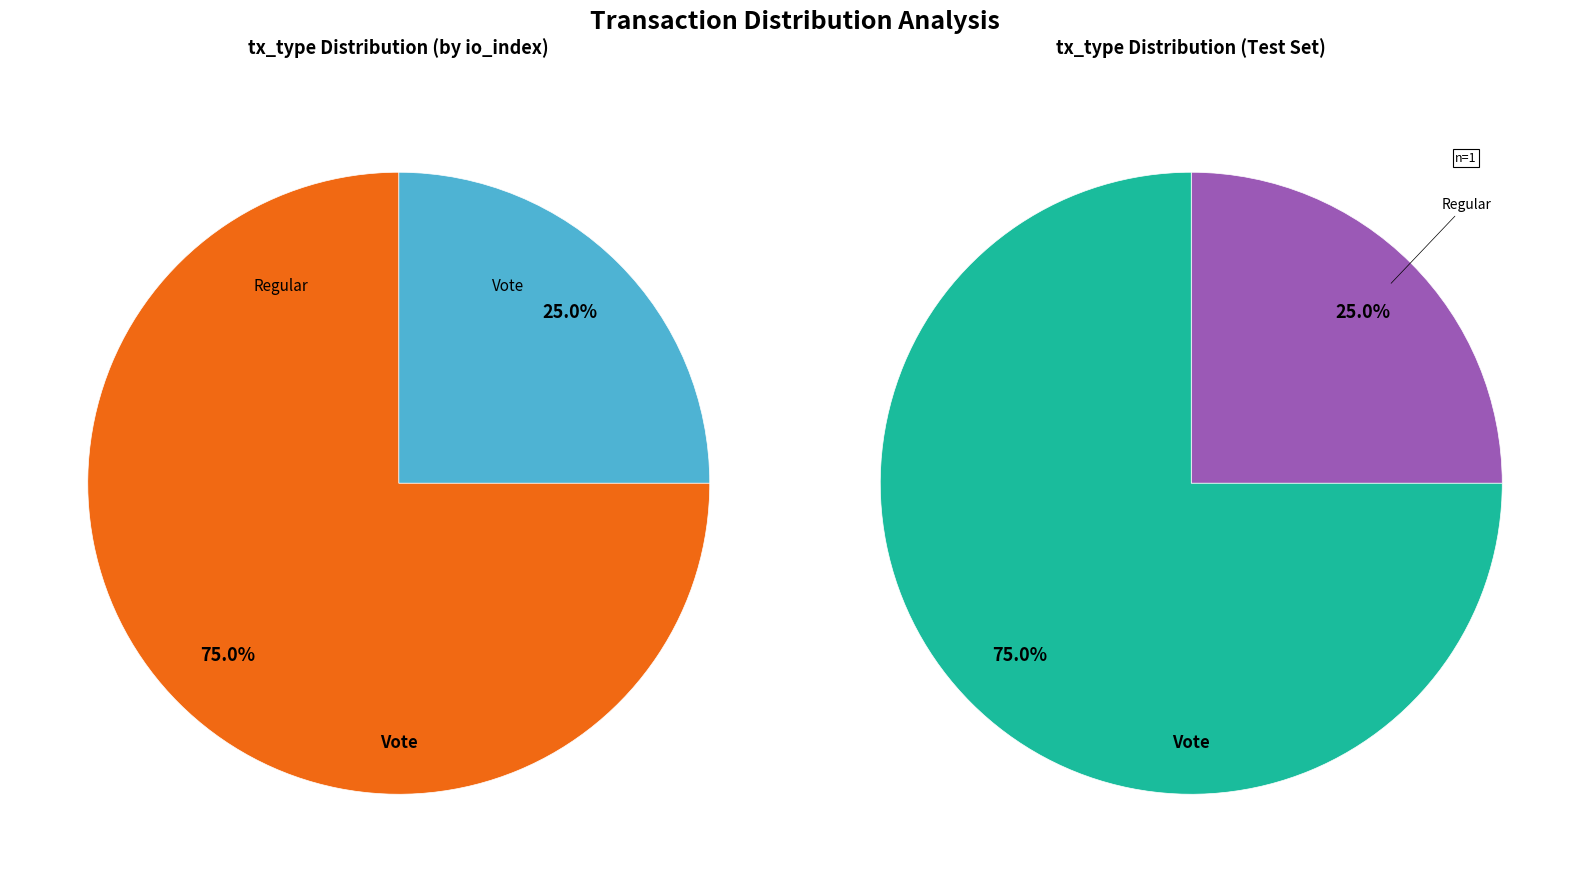

To the nearest percent, what is the combined percentage of Vote and Regular?

100%